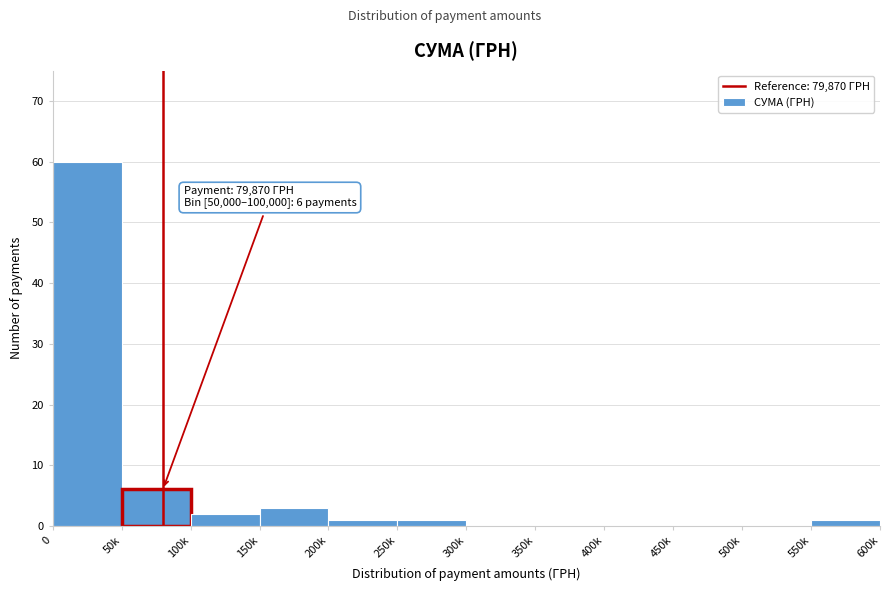

What is the sum of the values at 50k and 300k?

6